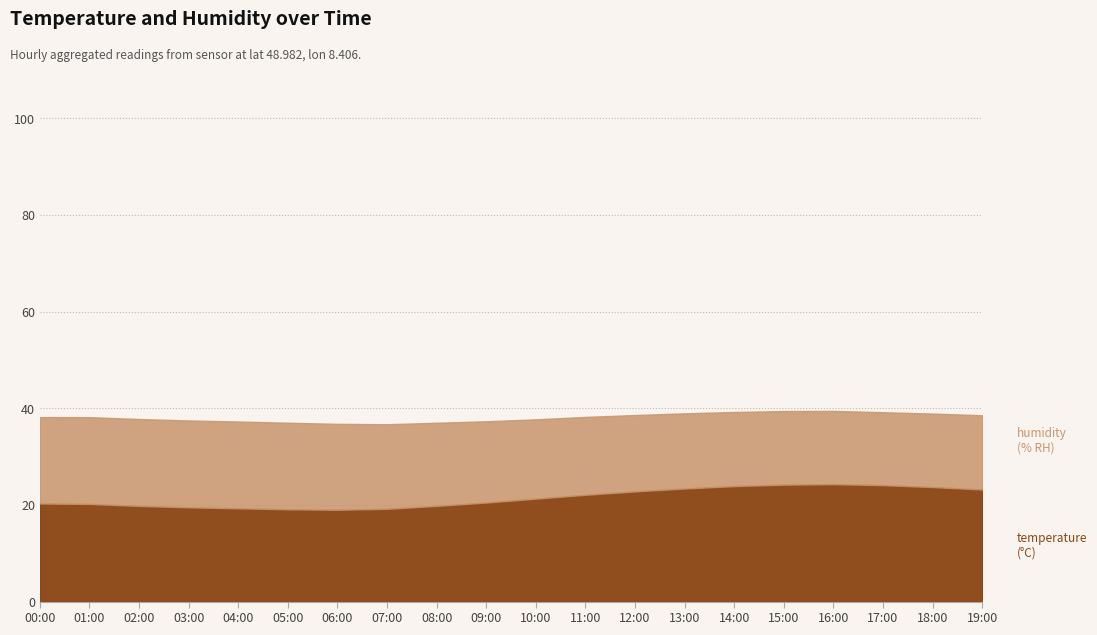

List the series in order of their peak value, highest first.

humidity, temperature